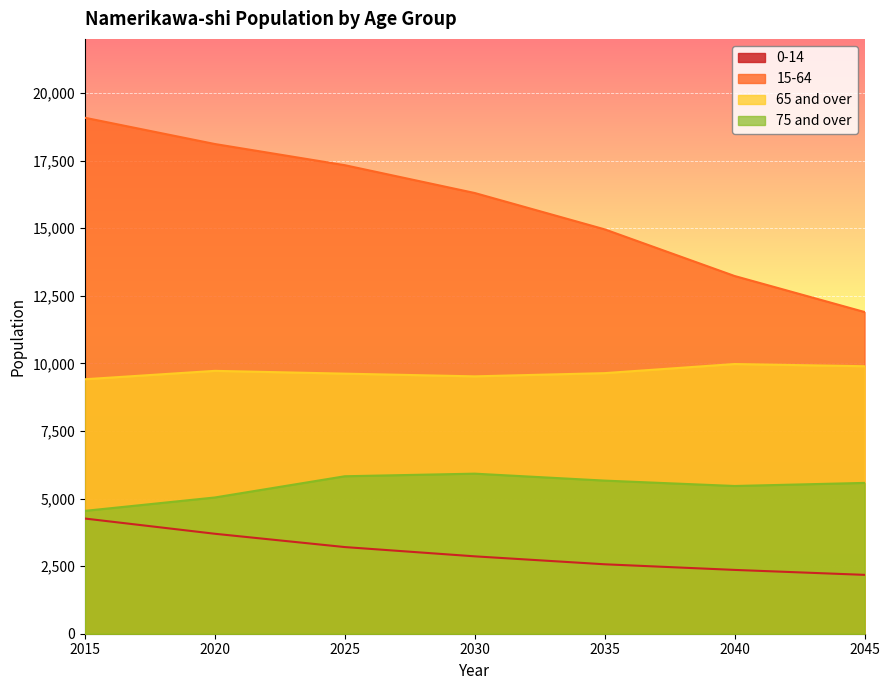

True or false: 75 and over and 0-14 intersect in this chart.

False